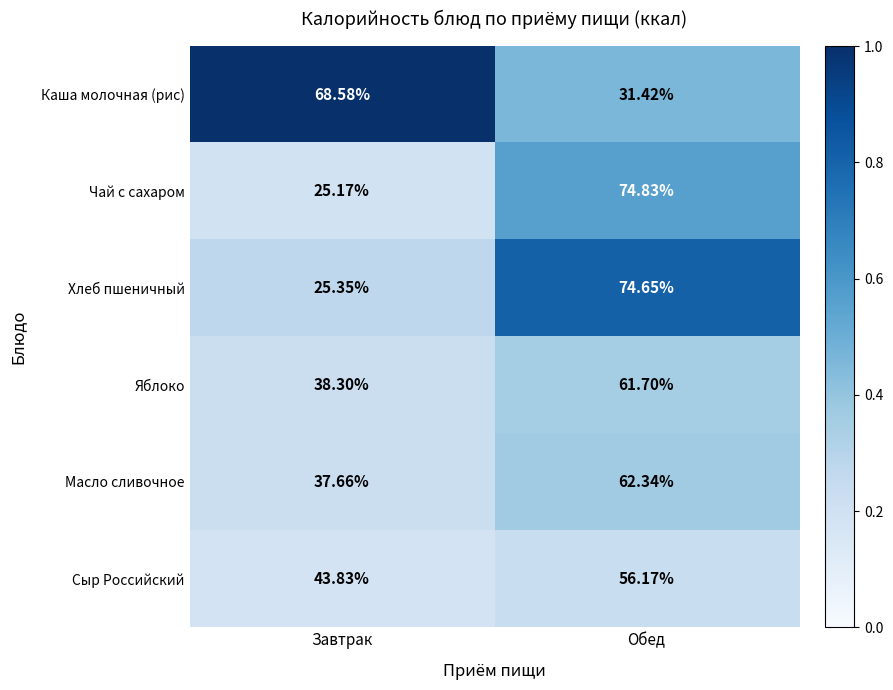

List the labels in order of Масло сливочное value, largest first.

Обед, Завтрак